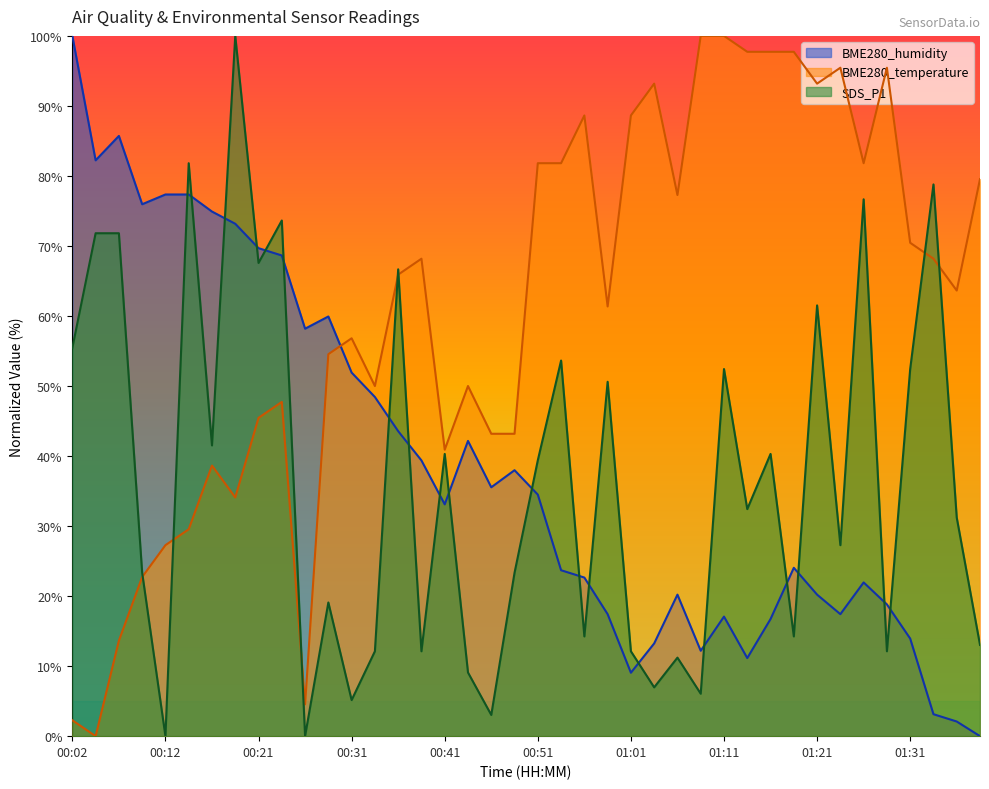

What is the maximum value shown in the chart?

100.0